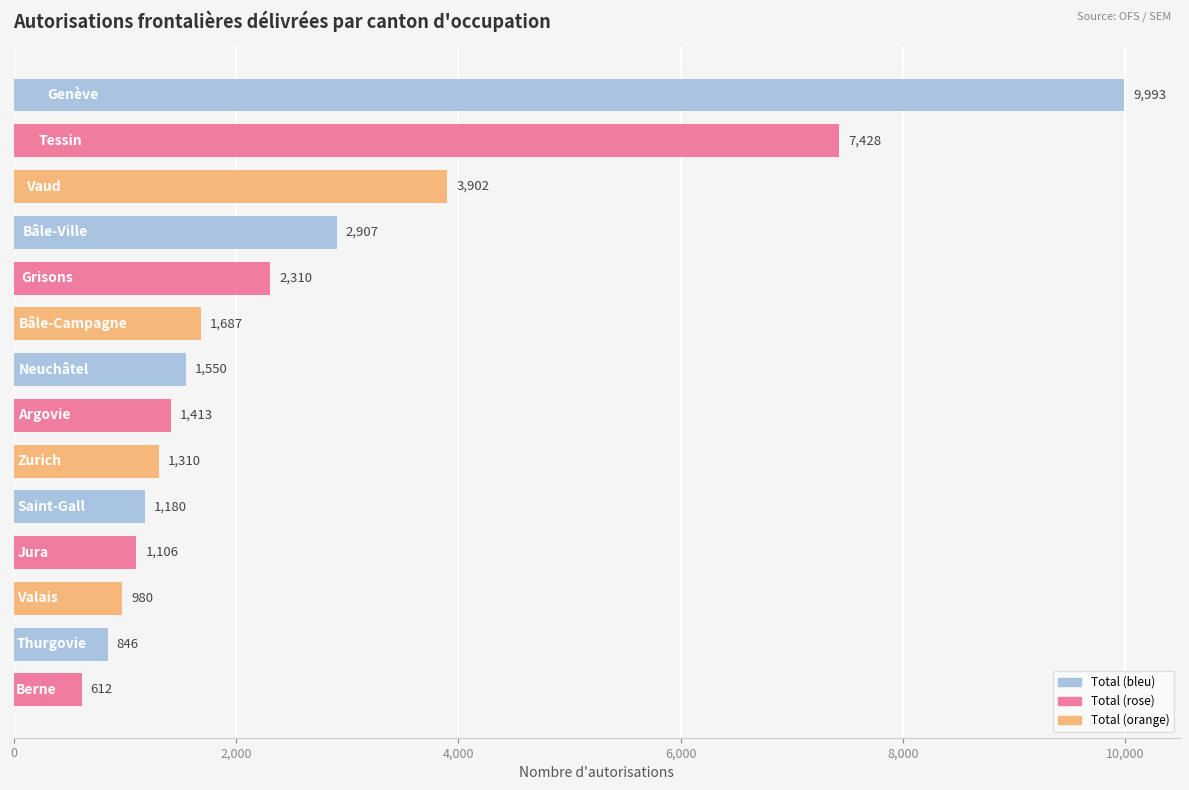

Reading bottom to top, transcribe all the data shown in this chart.

612	846	980	1106	1180	1310	1413	1550	1687	2310	2907	3902	7428	9993